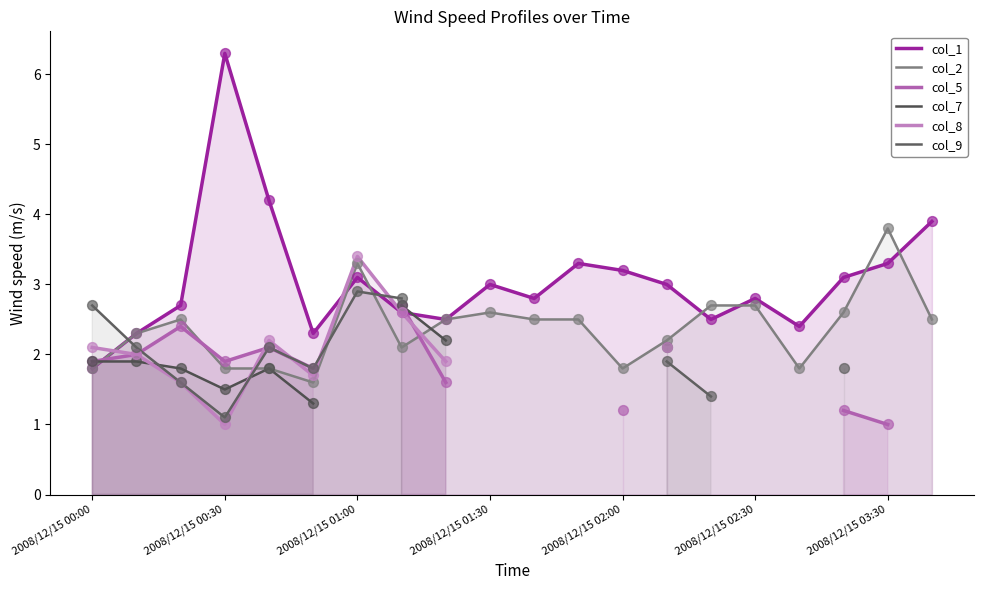

The col_2 series shows 1.8 at 2008/12/15 00:00. True or false?

True